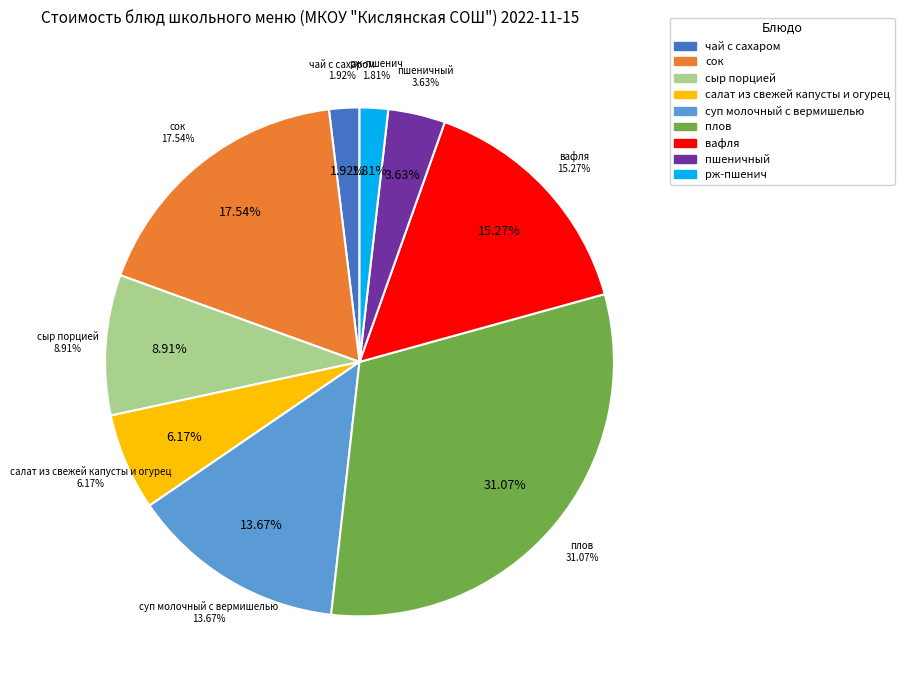

How many segments does this pie chart have?

9